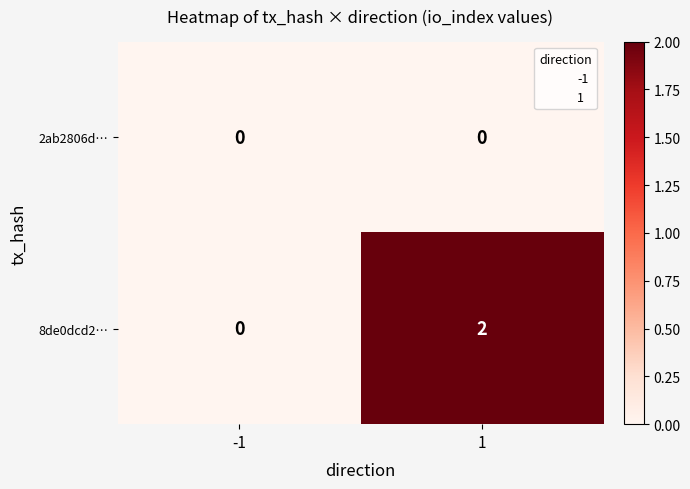

Which series changed the most between -1 and 1?

8de0dcd2…